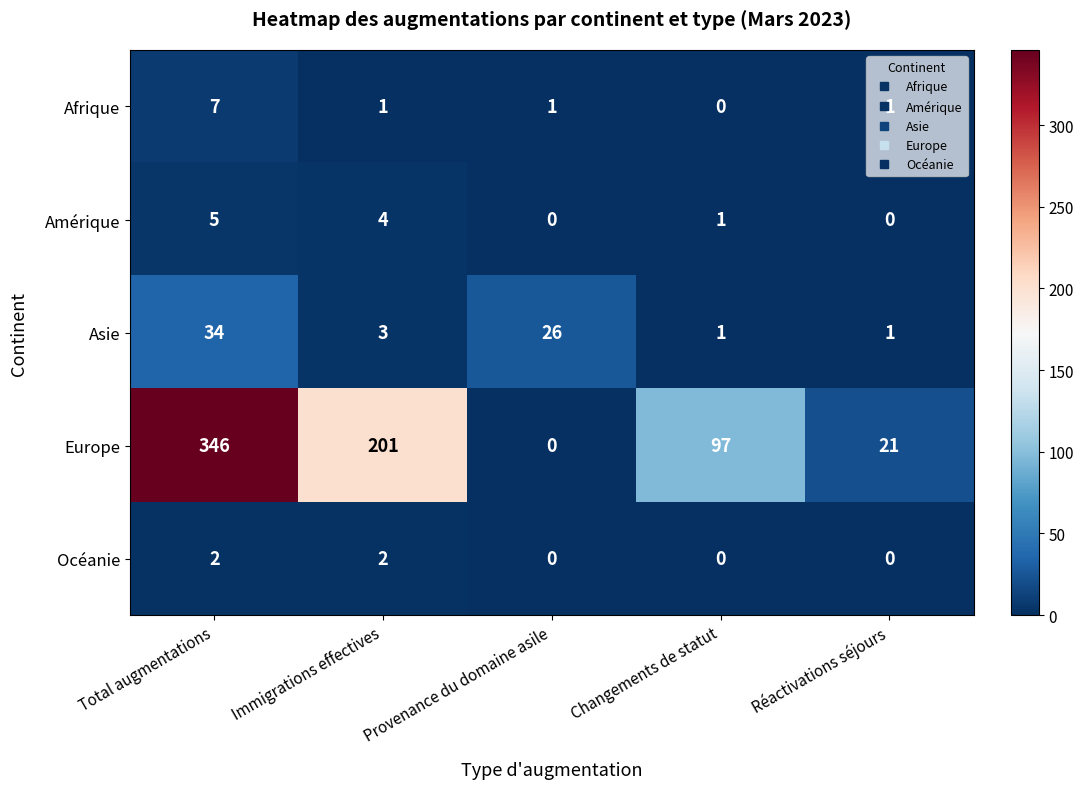

The value of Europe at Immigrations effectives is 91. True or false?

False